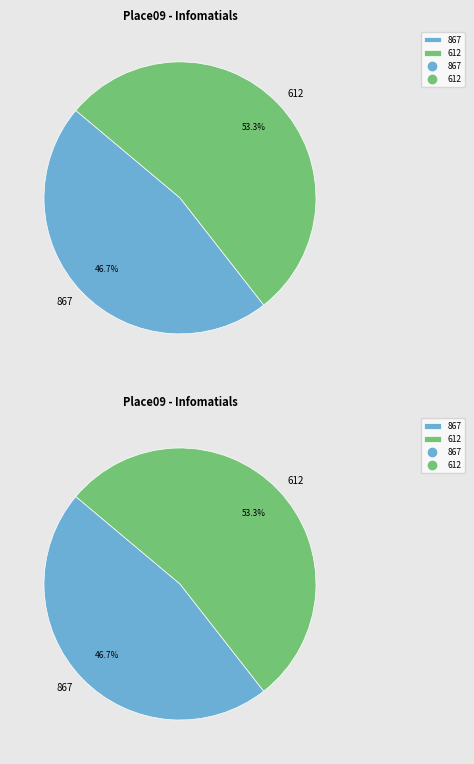

Which slice is the smallest?

867